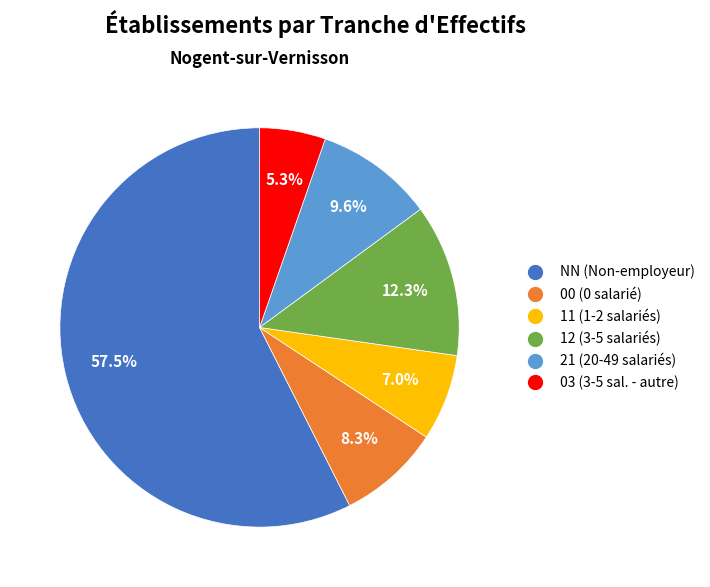

Which slice is the largest?

NN